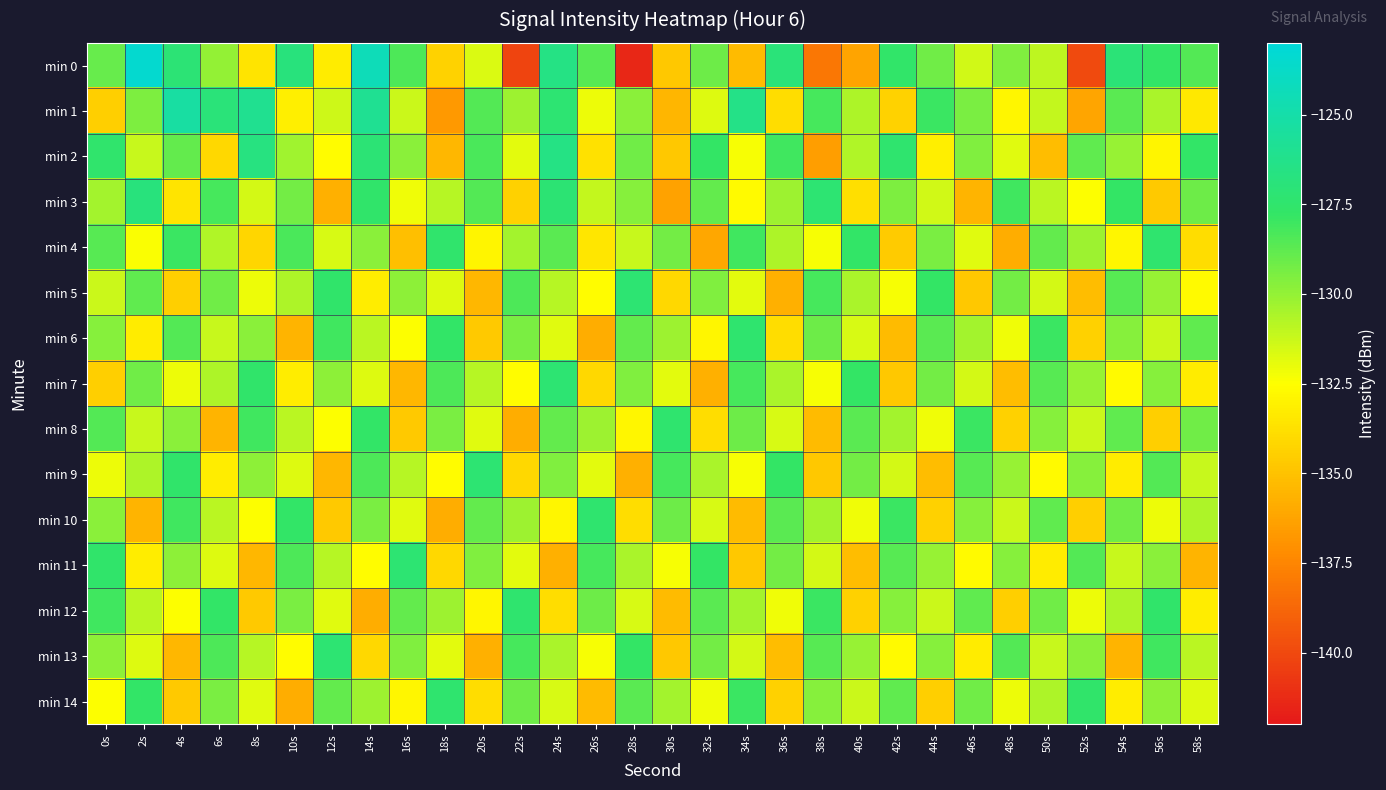

At which category is the sum across all series the highest?

14s